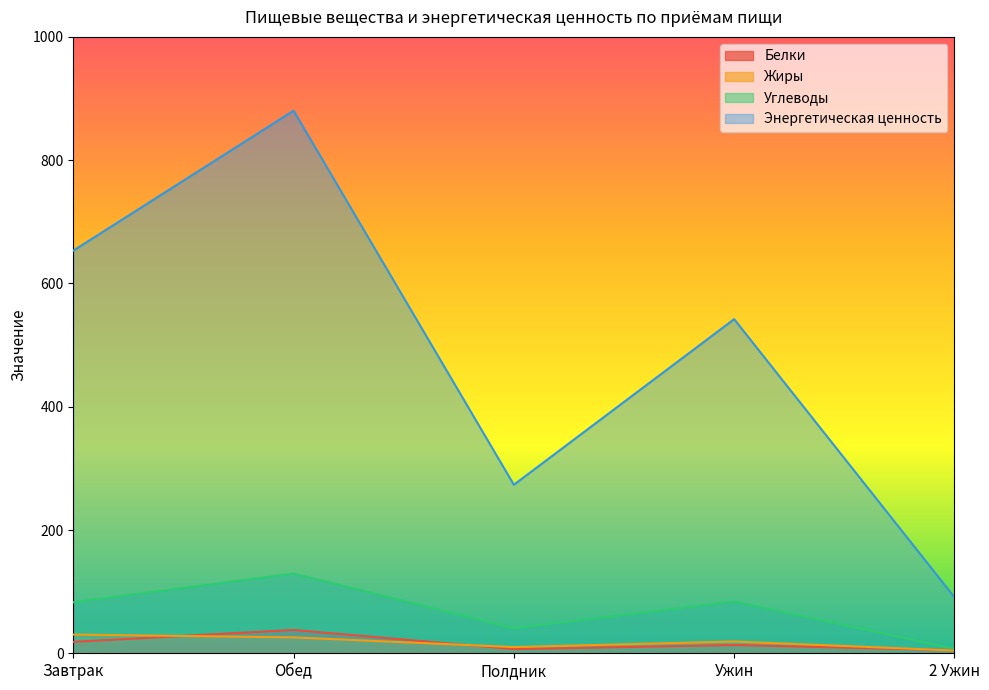

The Энергетическая ценность series shows 542.0 at Ужин. True or false?

True